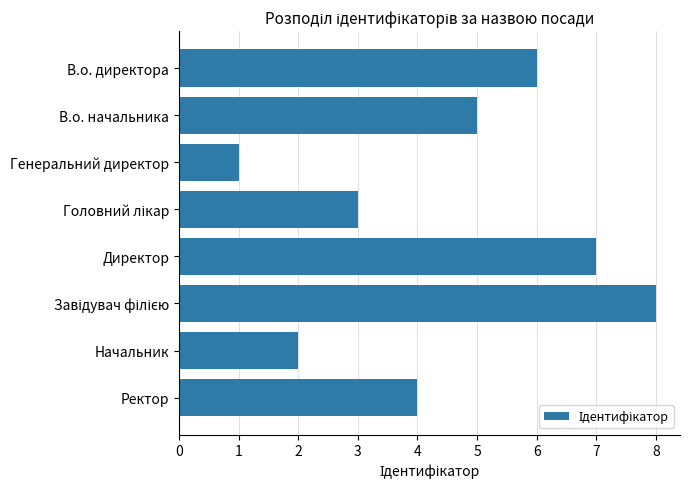

How many bars are there in total?

8